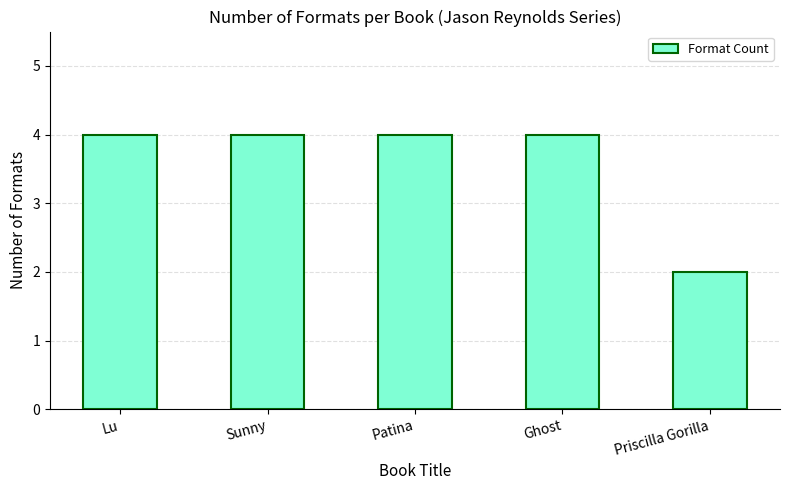

Which label corresponds to the smallest value in the chart?

Priscilla Gorilla